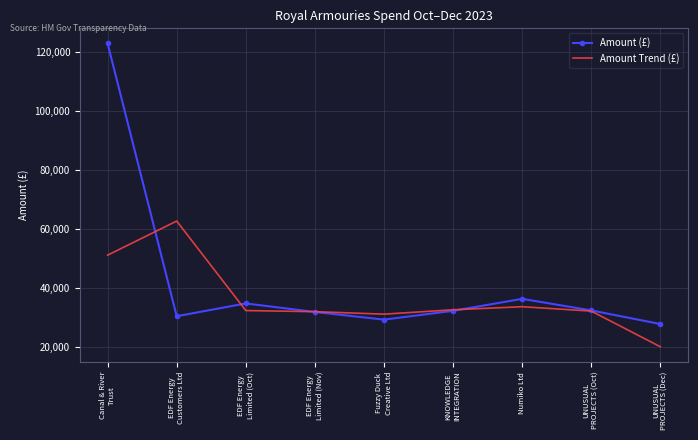

List the series in order of their overall mean, highest first.

Amount (£), Amount Trend (£)